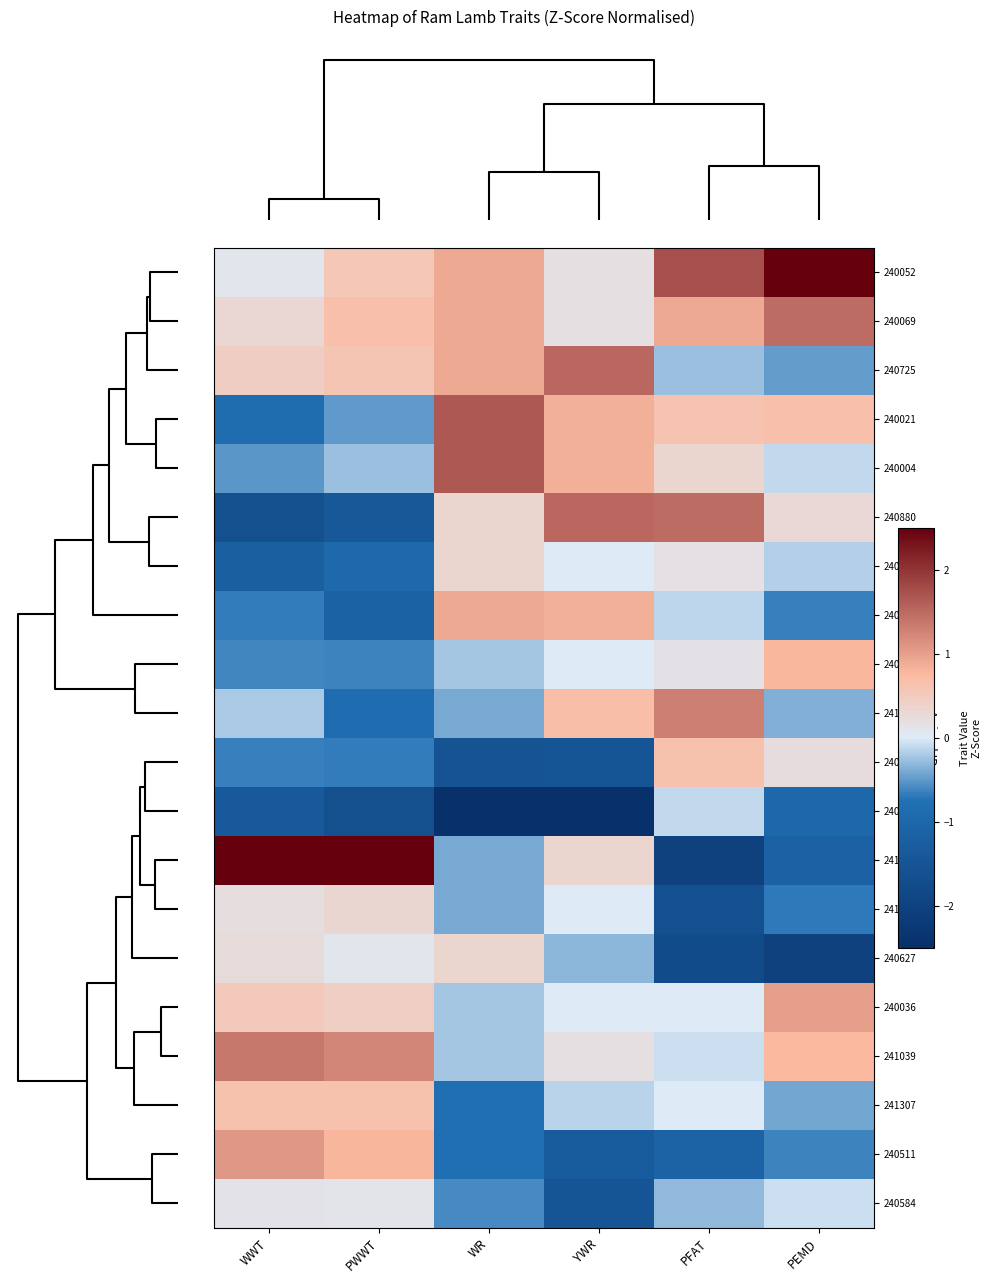

List the series in order of their peak value, lowest first.

240012, 240584, 241218, 240013, 240627, 241307, 240024, 240028, 240122, 240036, 240511, 241669, 241039, 240069, 240725, 240880, 240021, 240004, 240052, 241739